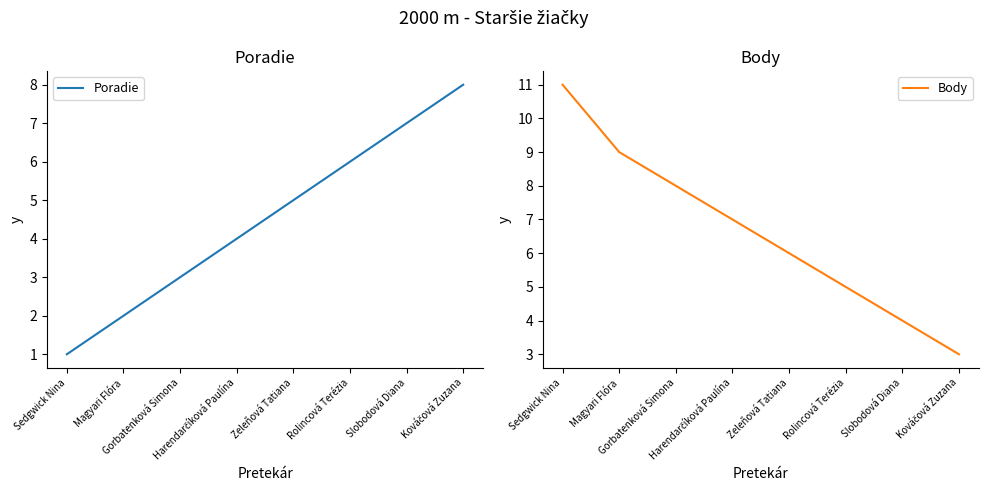

The value of Poradie at Harendarčíková Paulína is 4. True or false?

True